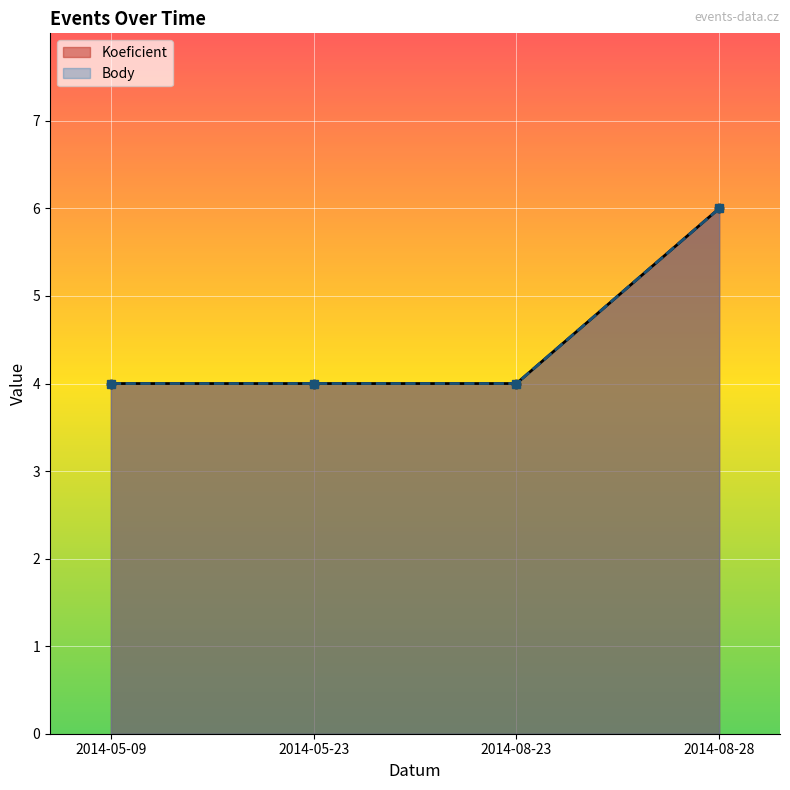

Reading left to right, extract all data points from this chart.

Koeficient: 4	4	4	6
Body: 4	4	4	6